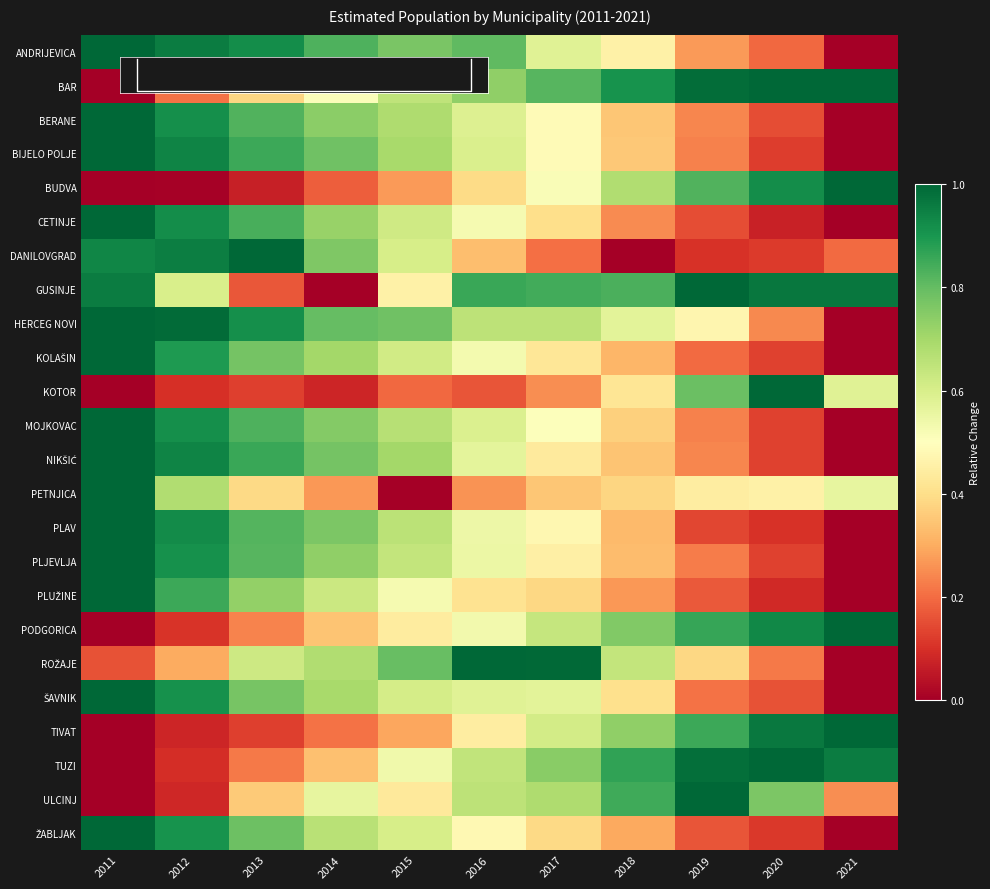

Which series has the largest range (max minus min)?

ANDRIJEVICA